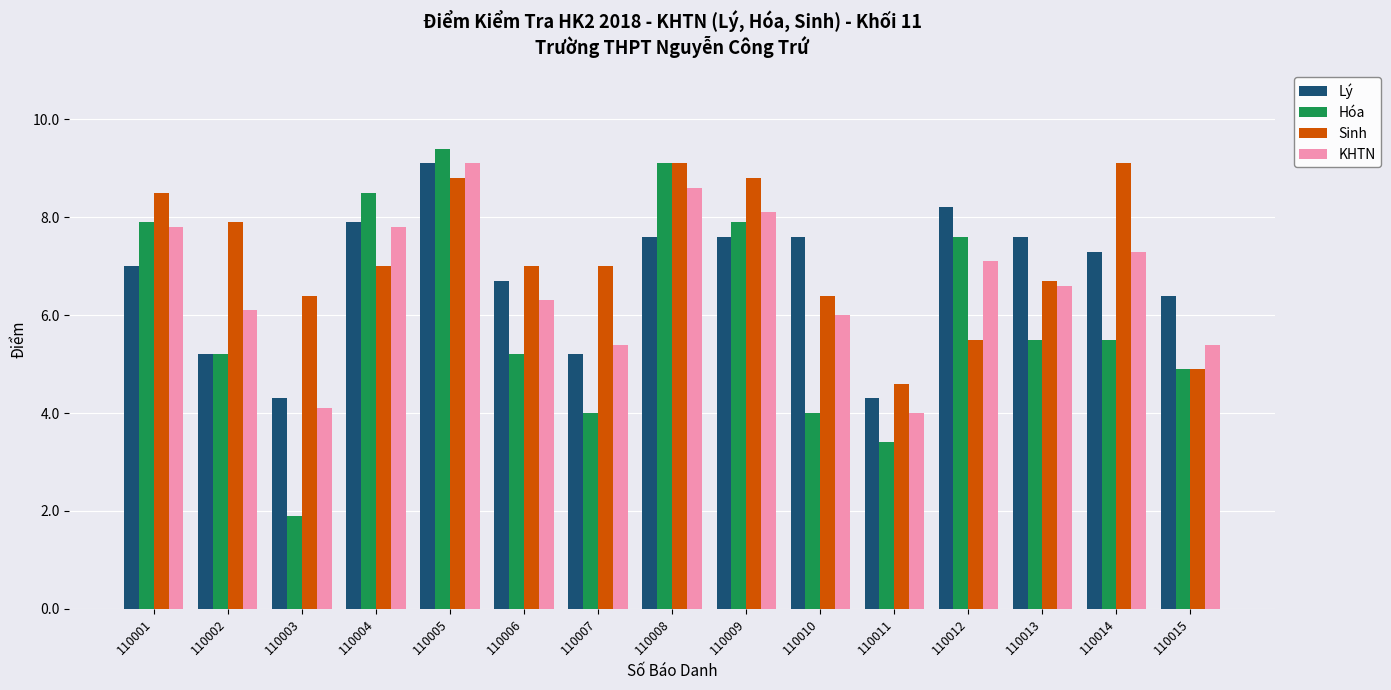

At 110001, list the series in order from largest to smallest.

Sinh, Hóa, KHTN, Lý